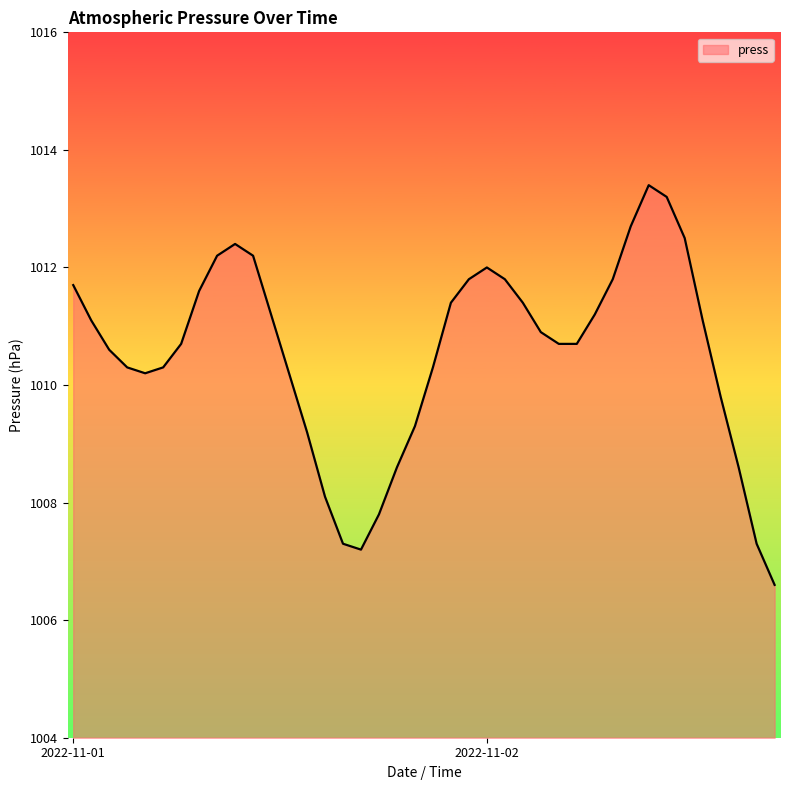

What is the greatest value displayed?

1013.4